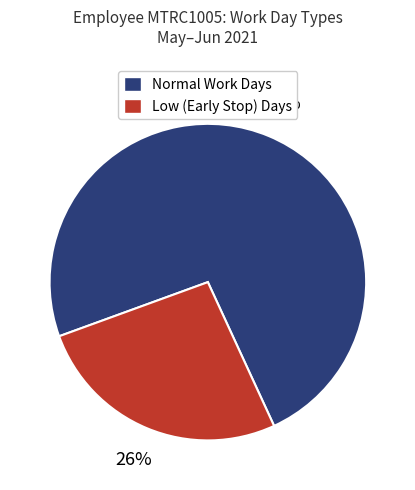

How many segments does this pie chart have?

2